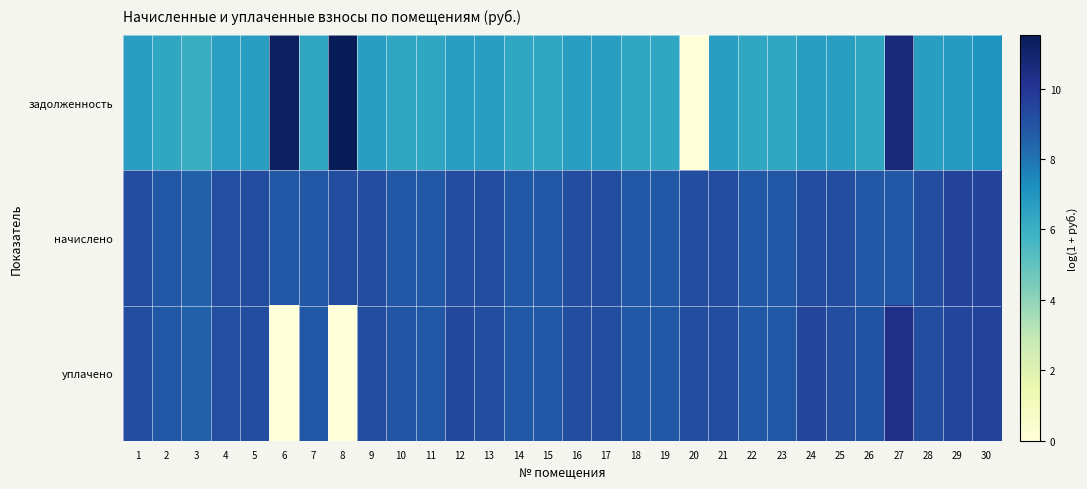

Reading left to right, list all the values displayed in this chart.

задолженность: 1=6.7	2=6.4	3=6.1	4=6.6	5=6.7	6=11.3	7=6.4	8=11.5	9=6.7	10=6.4	11=6.4	12=6.7	13=6.7	14=6.4	15=6.4	16=6.7	17=6.7	18=6.4	19=6.4	20=0.0	21=6.7	22=6.4	23=6.4	24=6.7	25=6.7	26=6.4	27=10.7	28=6.7	29=6.8	30=7.0
начислено: 1=9.2	2=8.8	3=8.5	4=9.1	5=9.2	6=8.8	7=8.9	8=9.2	9=9.2	10=8.9	11=8.9	12=9.2	13=9.2	14=8.9	15=8.9	16=9.2	17=9.2	18=8.9	19=8.8	20=9.2	21=9.1	22=8.9	23=8.9	24=9.2	25=9.1	26=8.9	27=8.9	28=9.2	29=9.5	30=9.5
уплачено: 1=9.2	2=8.8	3=8.5	4=9.1	5=9.2	6=0.0	7=8.8	8=0.0	9=9.2	10=8.9	11=8.8	12=9.3	13=9.2	14=8.8	15=8.8	16=9.1	17=9.2	18=8.8	19=8.8	20=9.2	21=9.1	22=8.9	23=8.8	24=9.5	25=9.1	26=9.0	27=10.3	28=9.1	29=9.5	30=9.5